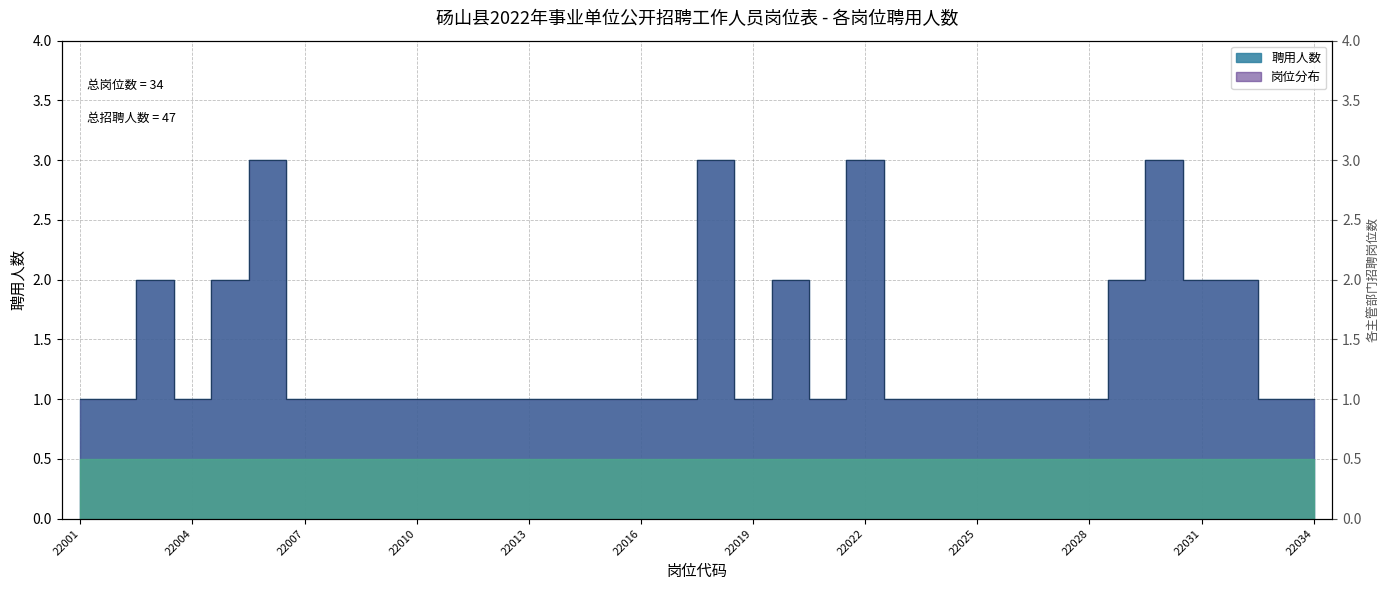

Which category has the highest value across all series?

22006